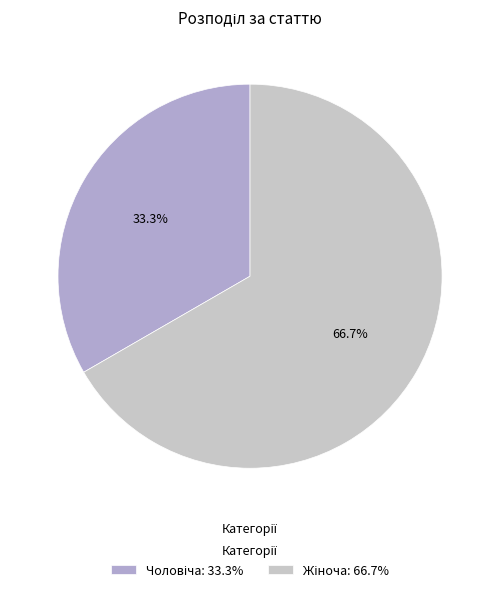

How many segments does this pie chart have?

2